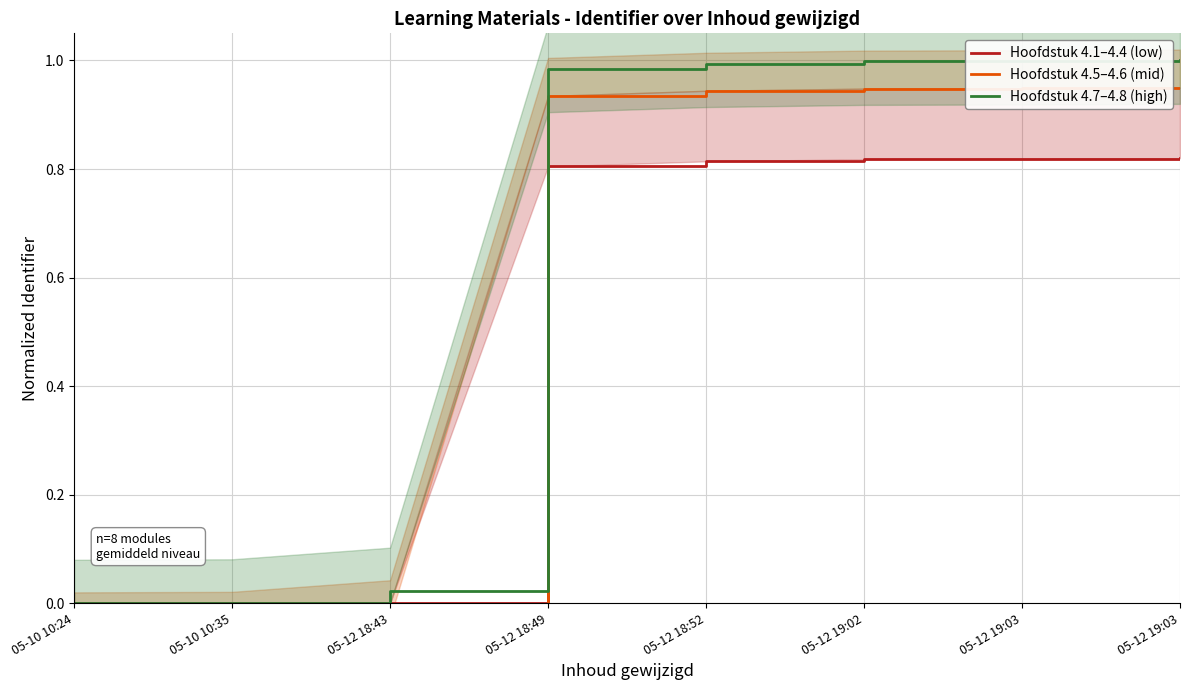

Reading left to right, what are all the values shown in this chart?

Hoofdstuk 4.1–4.4 (low): 0.0	0.0	0.0	0.8	0.8	0.8	0.8	0.8
Hoofdstuk 4.5–4.6 (mid): -0.1	-0.0	-0.0	0.9	0.9	0.9	0.9	0.9
Hoofdstuk 4.7–4.8 (high): 0.0	0.0	0.0	1.0	1.0	1.0	1.0	1.0